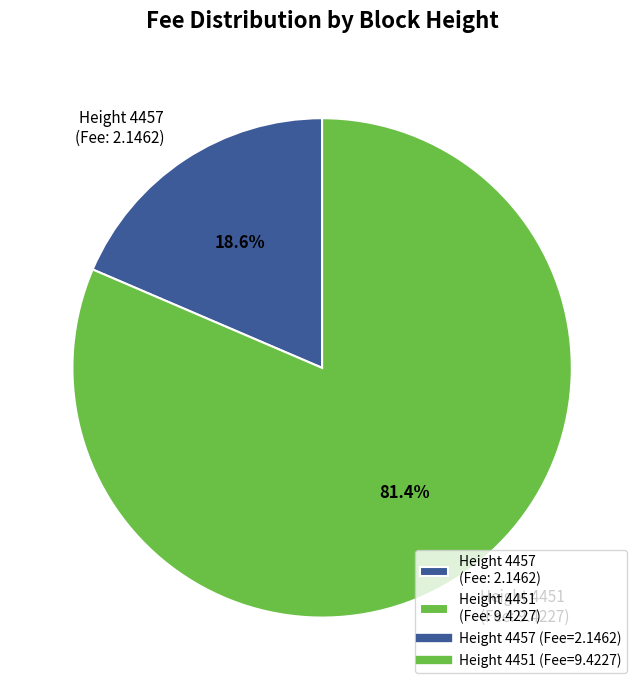

What is the largest slice in the pie chart?

Height 4451 (Fee: 9.4227)